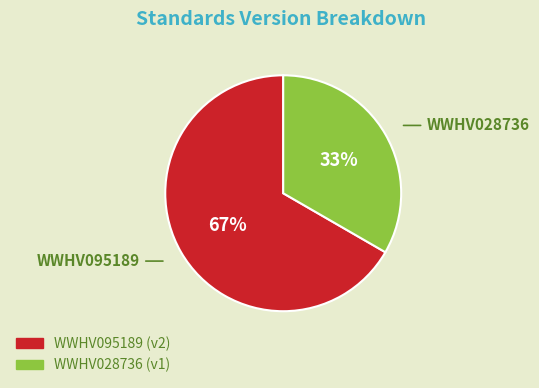

How many segments does this pie chart have?

2